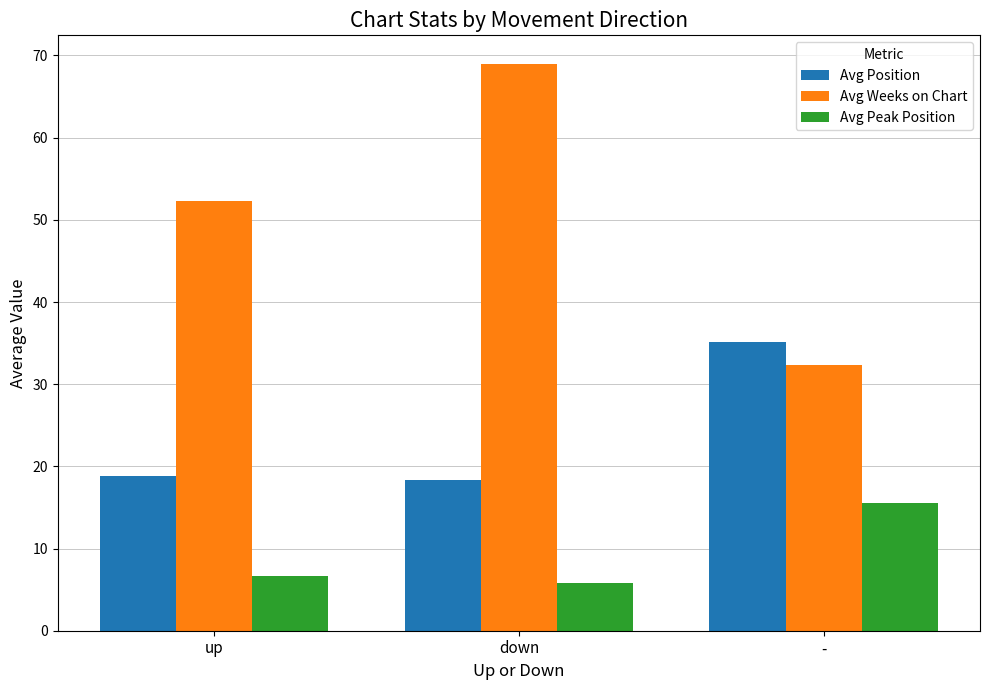

Where does the Avg Peak Position series first go above 6?

up